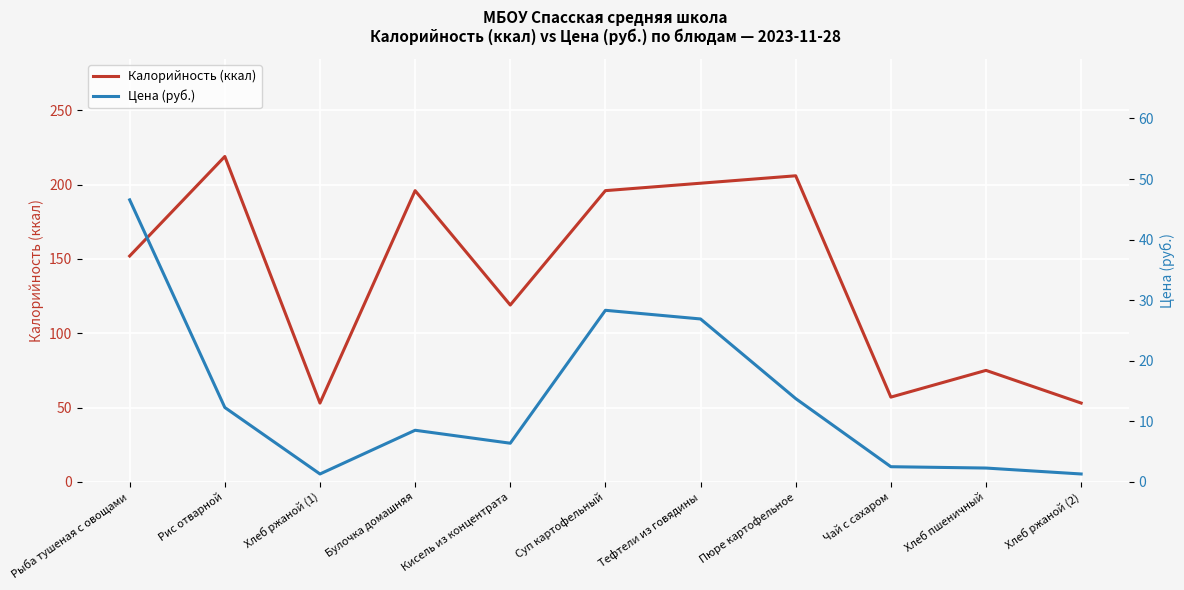

In Калорийность (ккал), how many points are higher than both neighbors (excluding endpoints)?

4